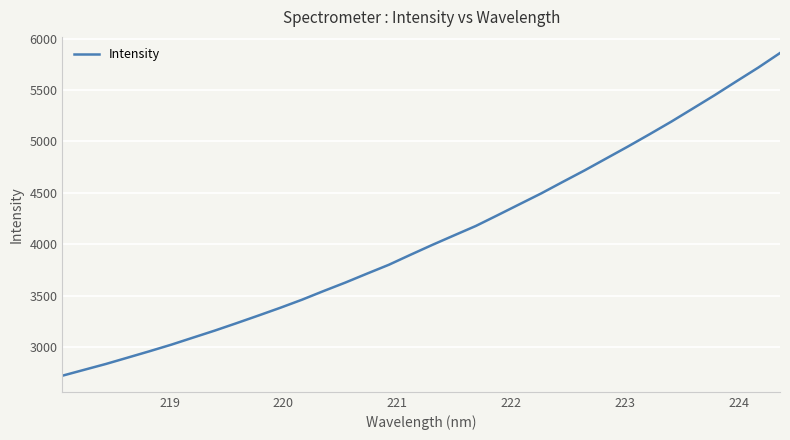

What is the minimum value shown in the chart?

2719.6